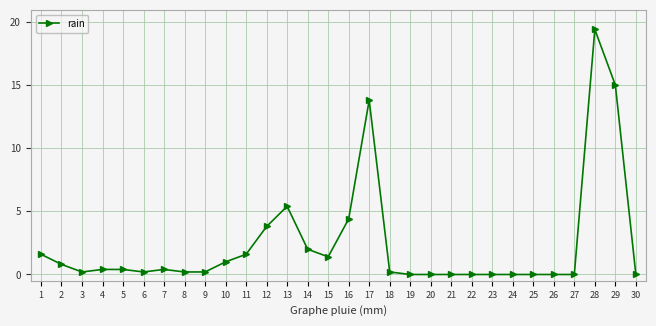

Count the number of data series in this chart.

1